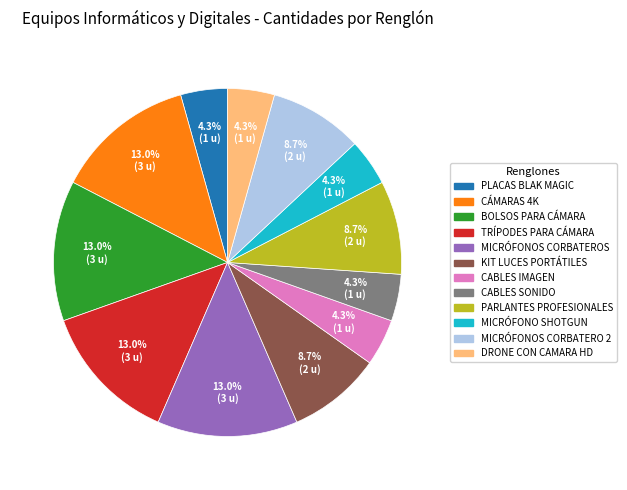

Does any single category account for the majority?

No